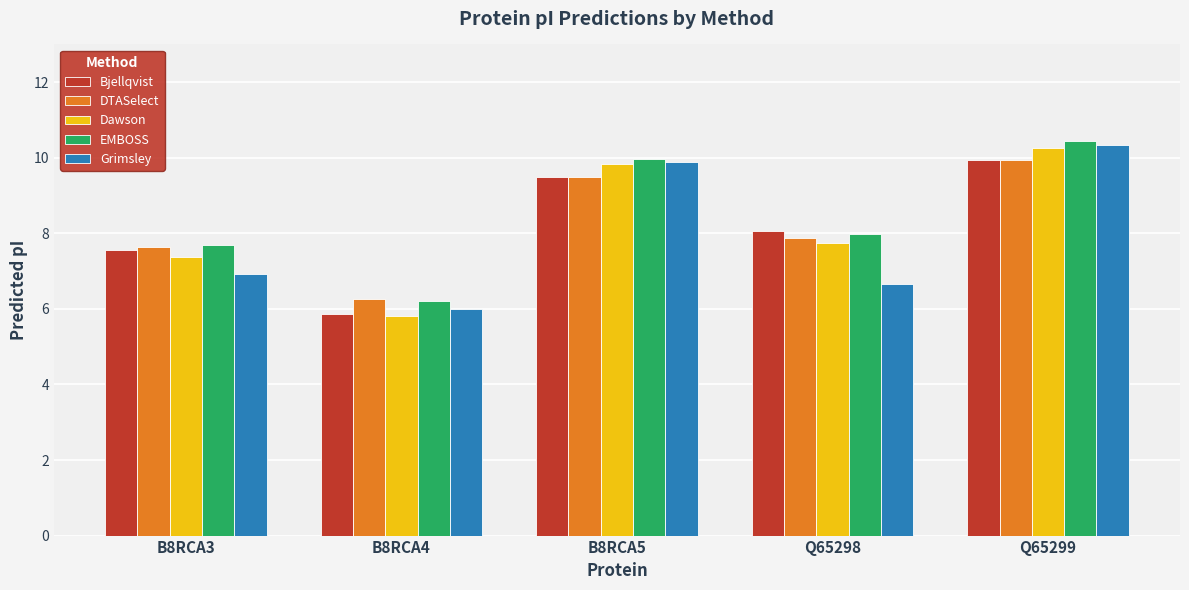

What is the average value of the Bjellqvist series?

8.2